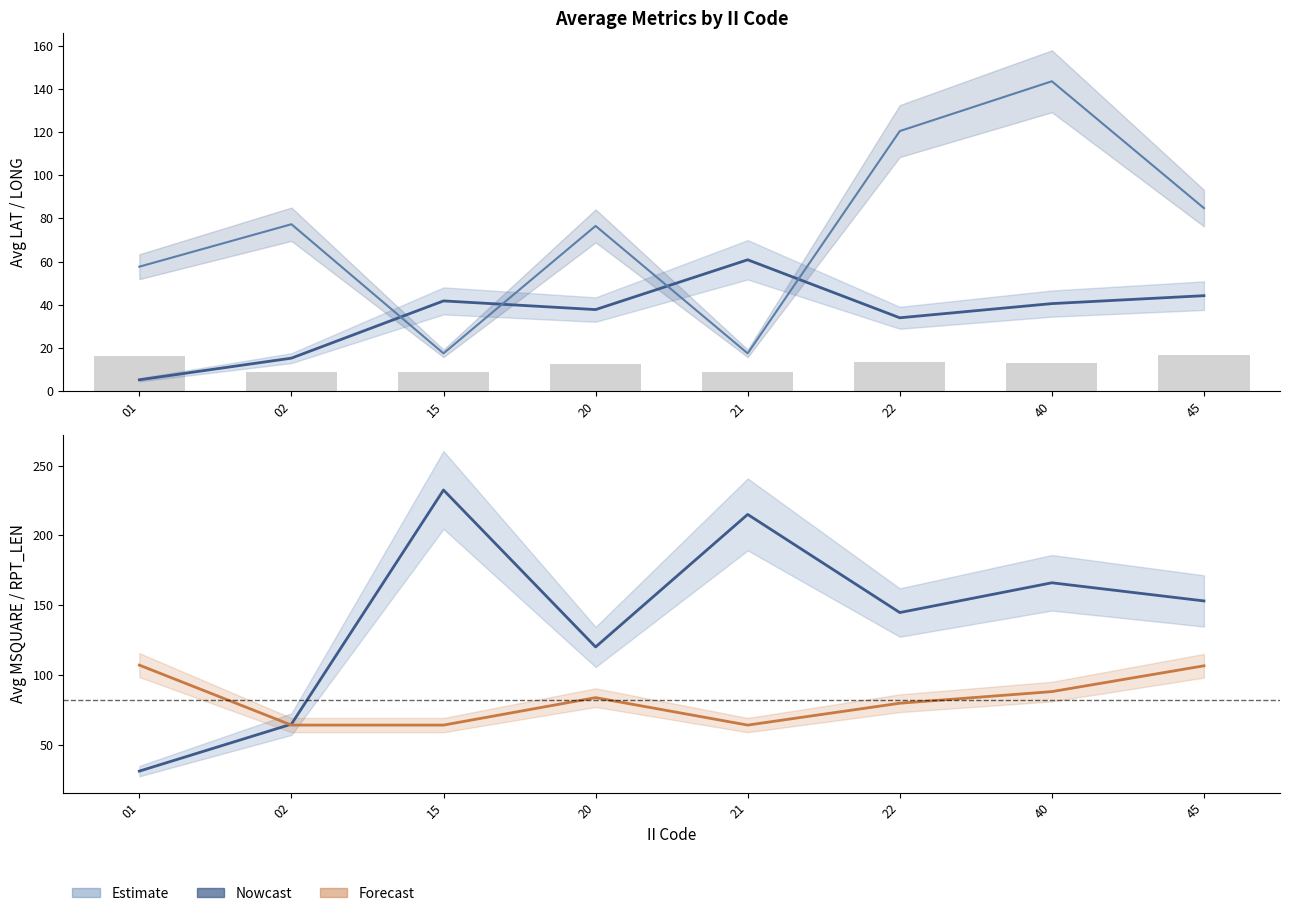

What is the approximate value of avg_LAT at 15?

41.8